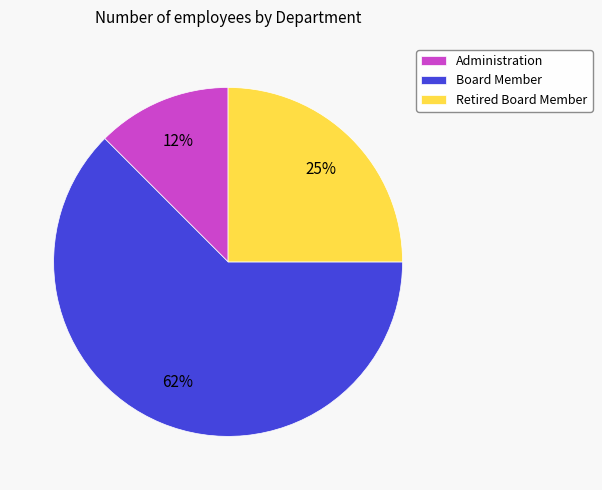

Do Administration and Retired Board Member together represent more than half of the pie?

No